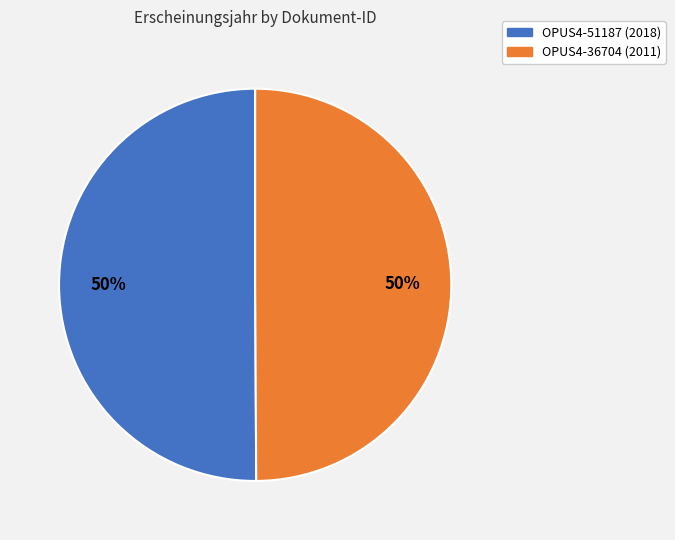

Approximately how many times larger is the value at OPUS4-36704 compared to OPUS4-51187?

1.0